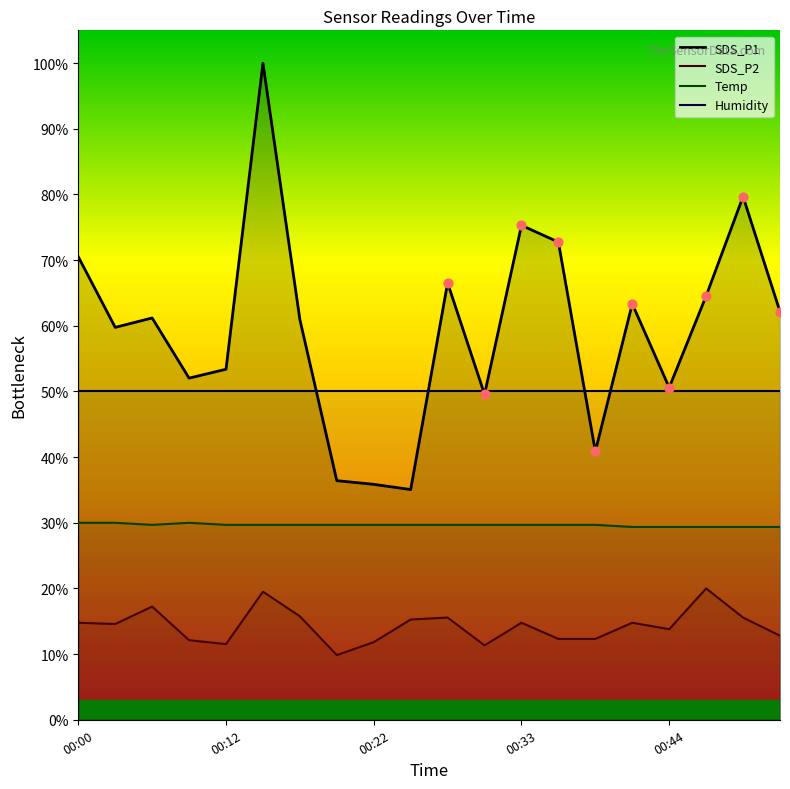

At how many categories does at least one series exceed 99?

1